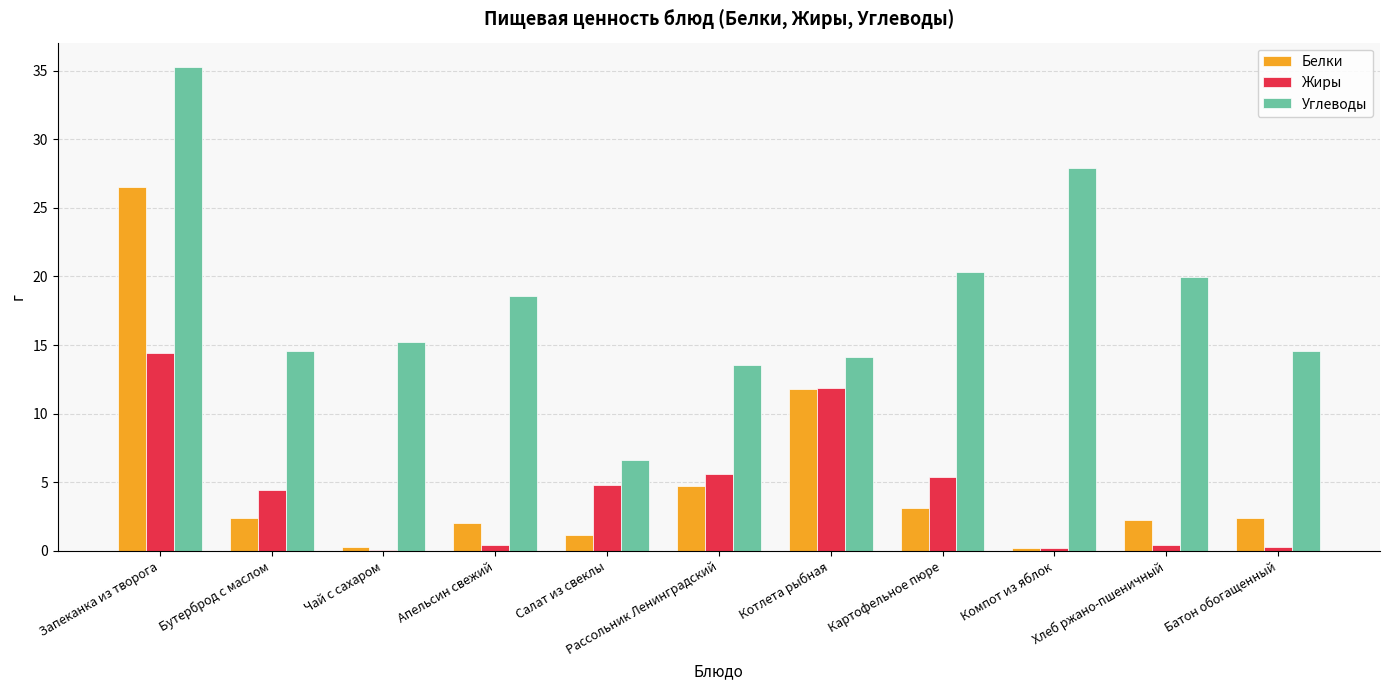

What are all the series names shown in the legend?

Белки, Жиры, Углеводы